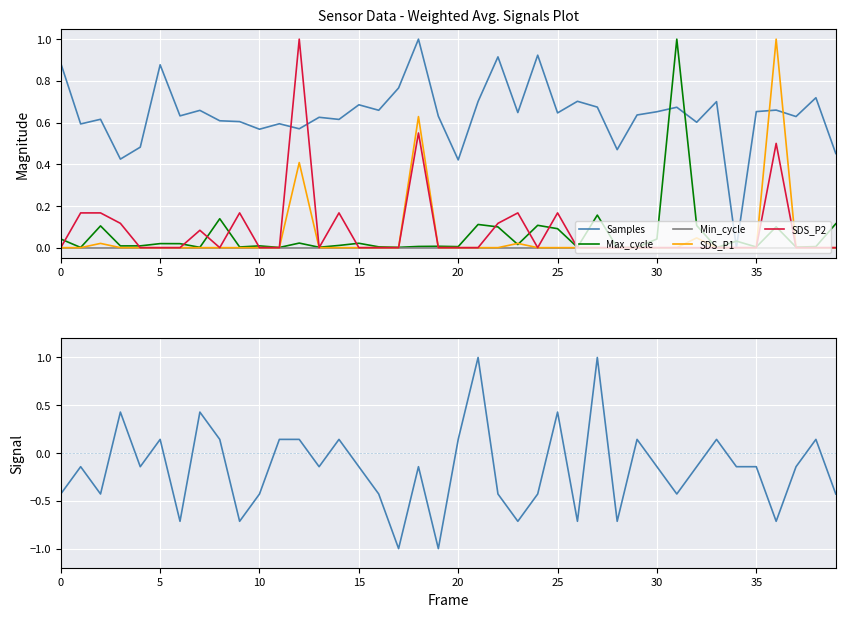

Is this an area chart (filled region under the line)?

No